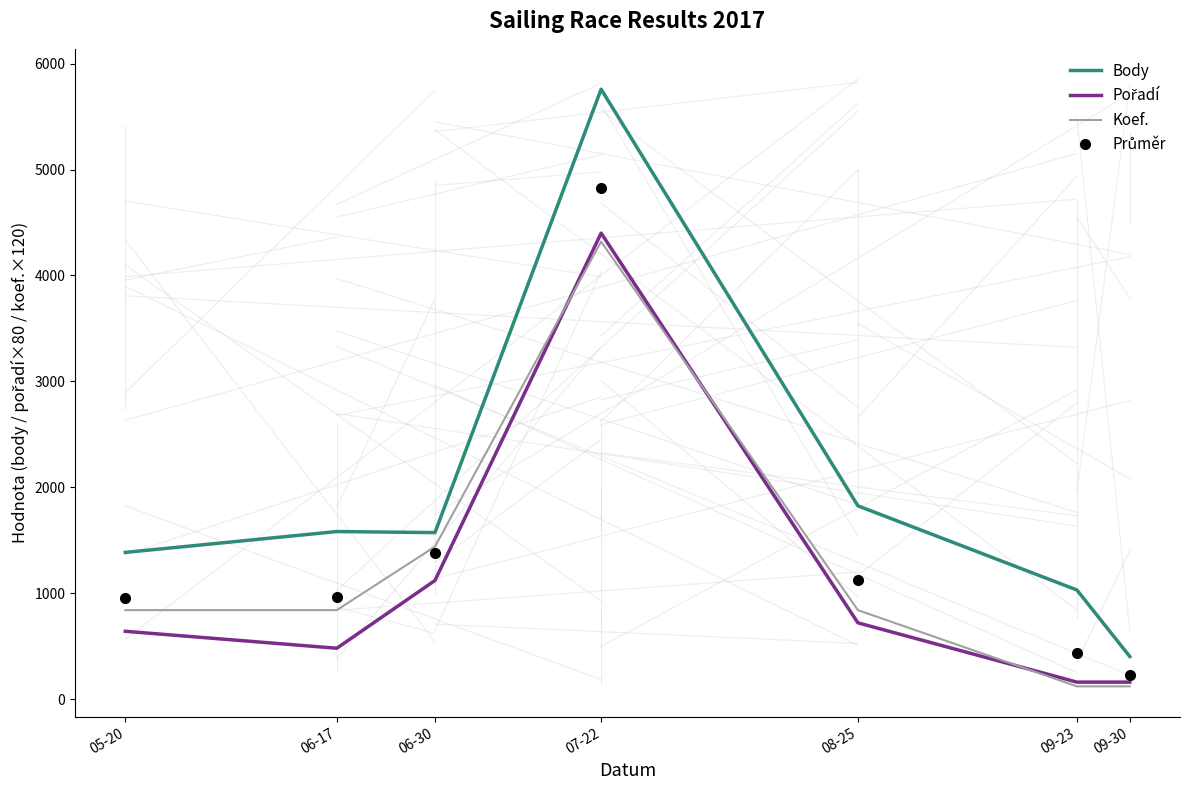

Which series has the widest spread of values?

Body